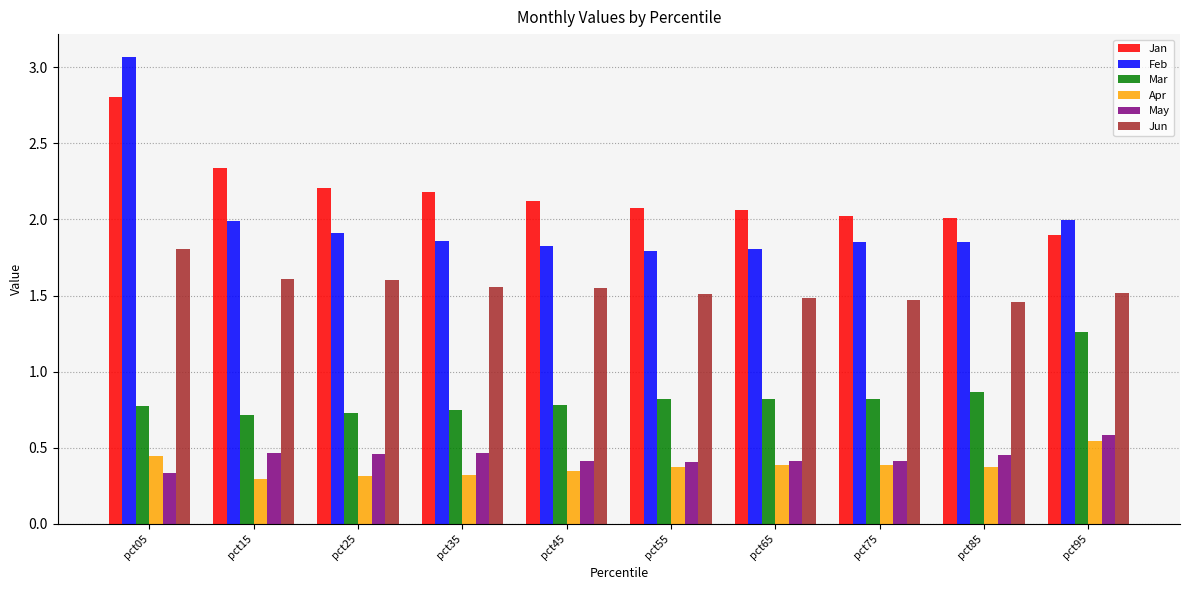

The Jan series shows 2.1 at pct65. True or false?

True